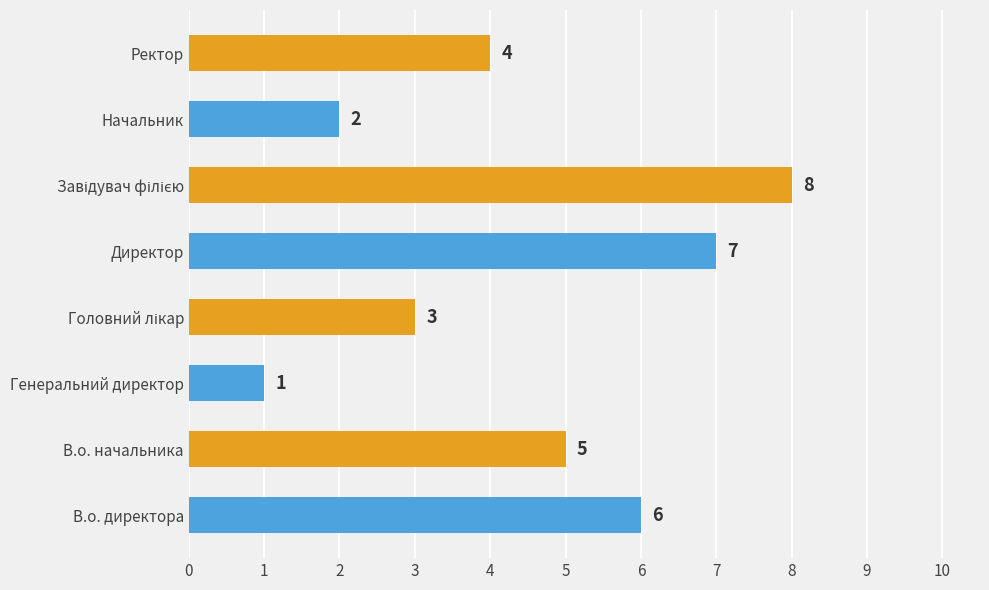

The value at Ректор is 4. True or false?

True